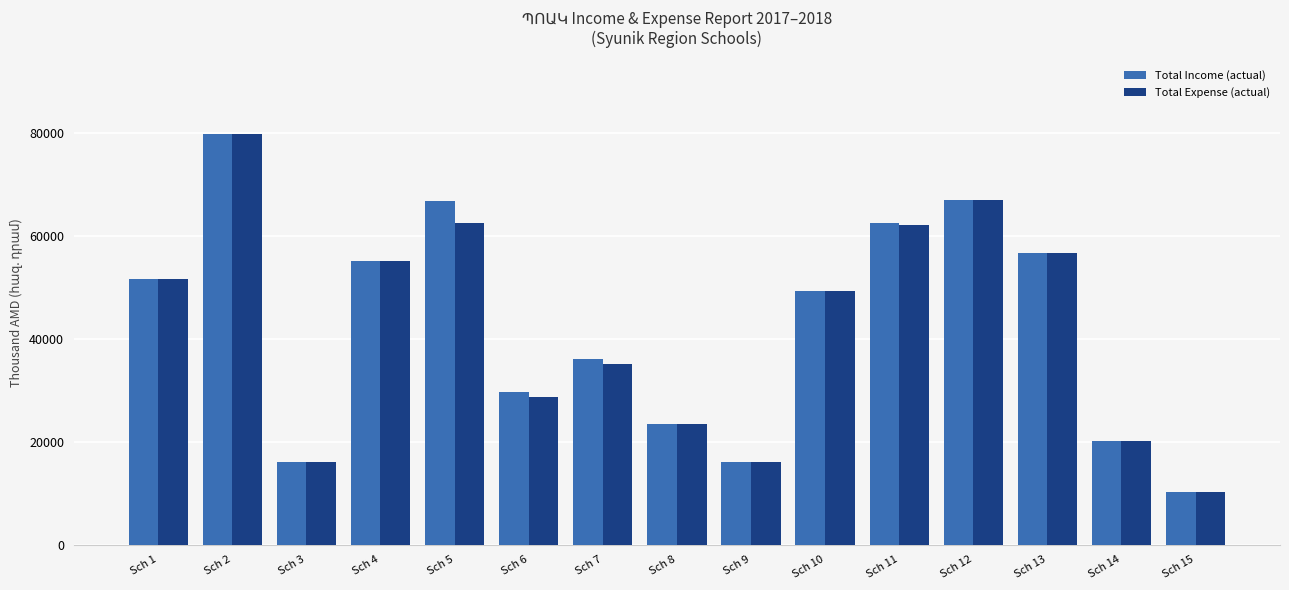

What is the spread (max minus min) of values at Sch 5?

4346.3